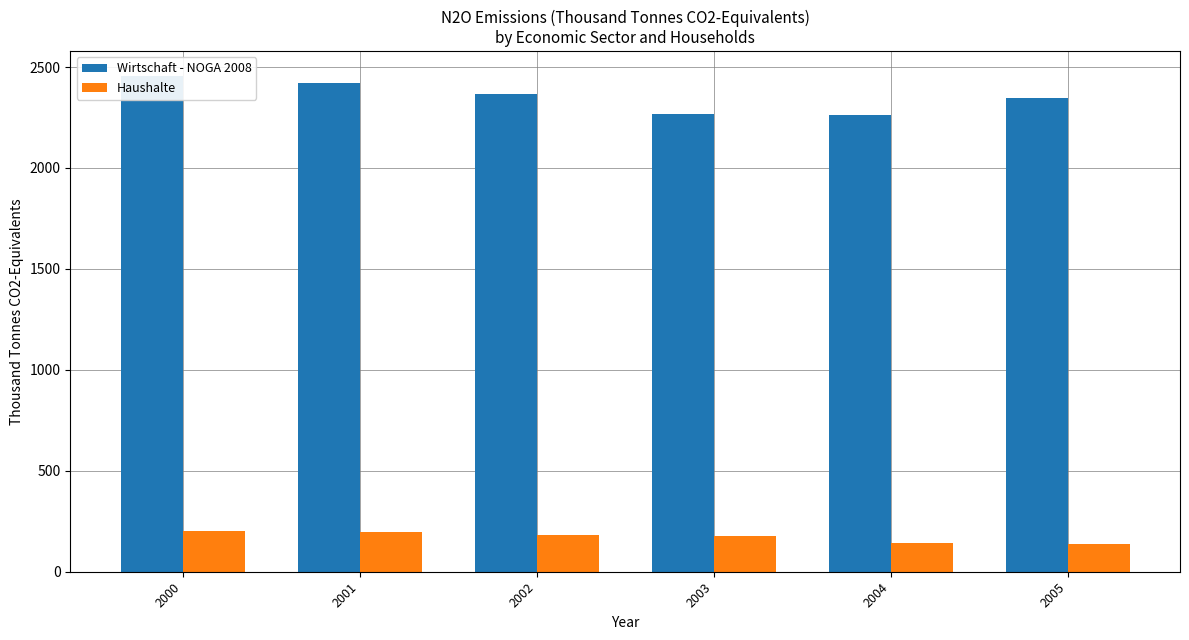

What is the highest value of the Haushalte series?

199.9